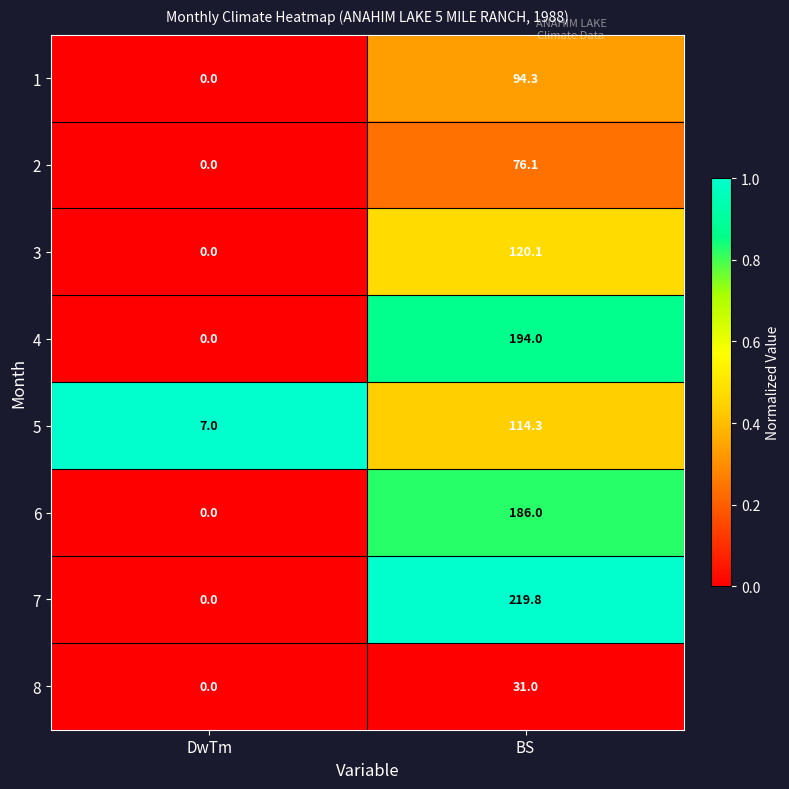

What is the greatest value displayed?

219.8